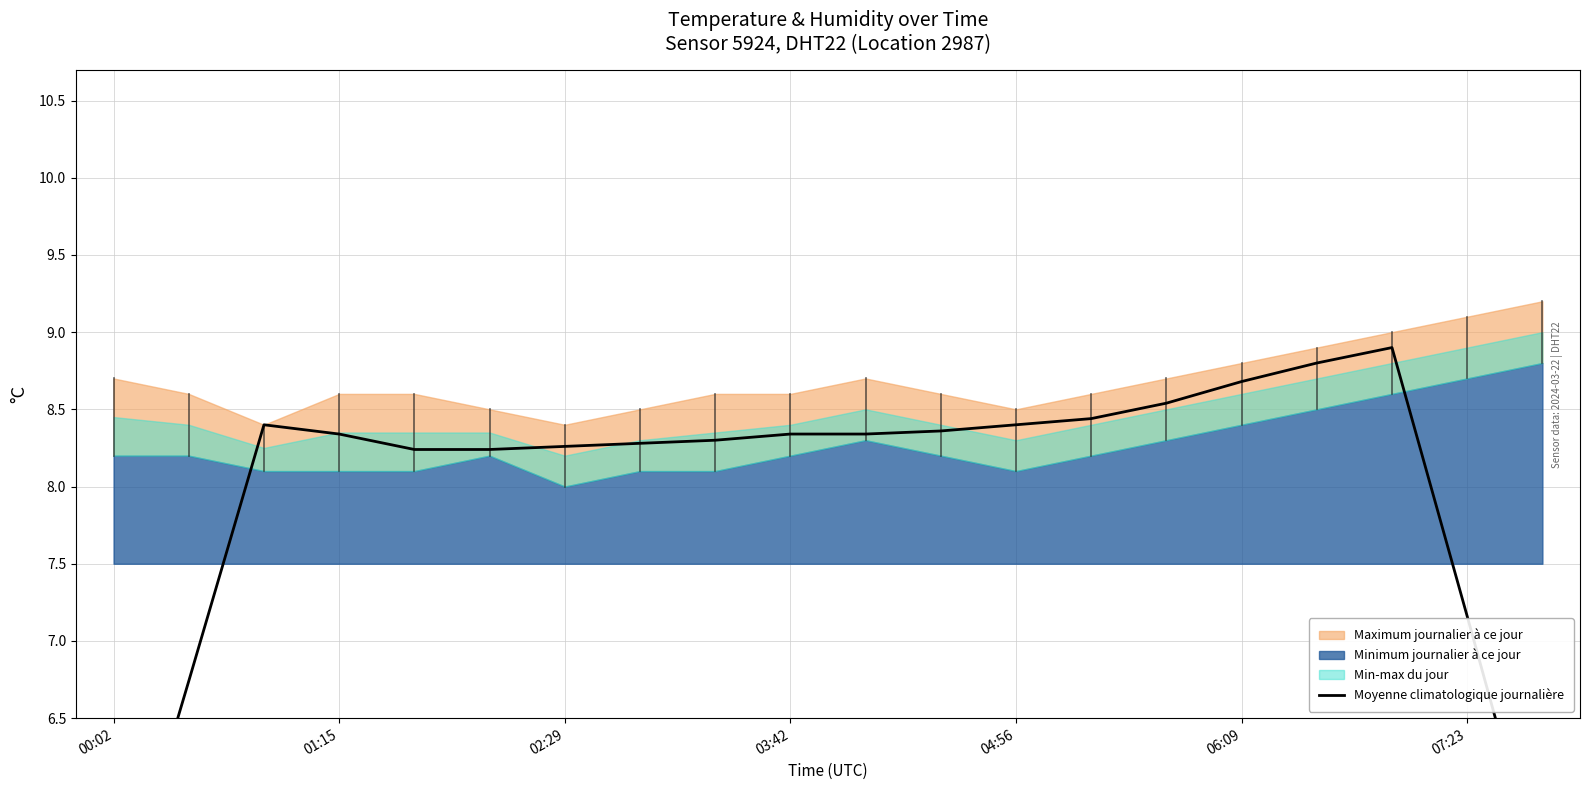

Is it true that the value at 10 is 13.0?

False